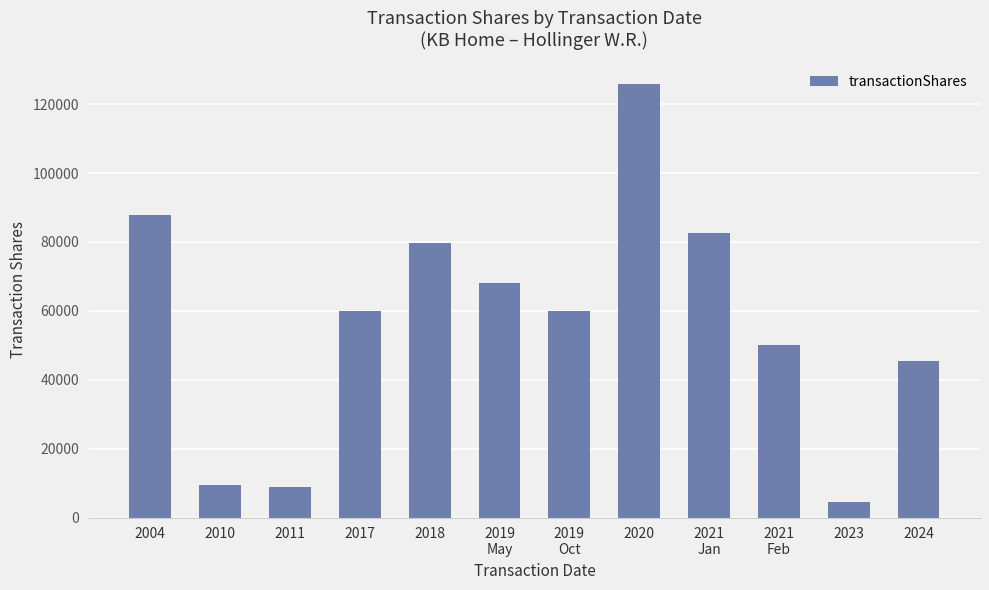

What is the maximum value shown in the chart?

125844